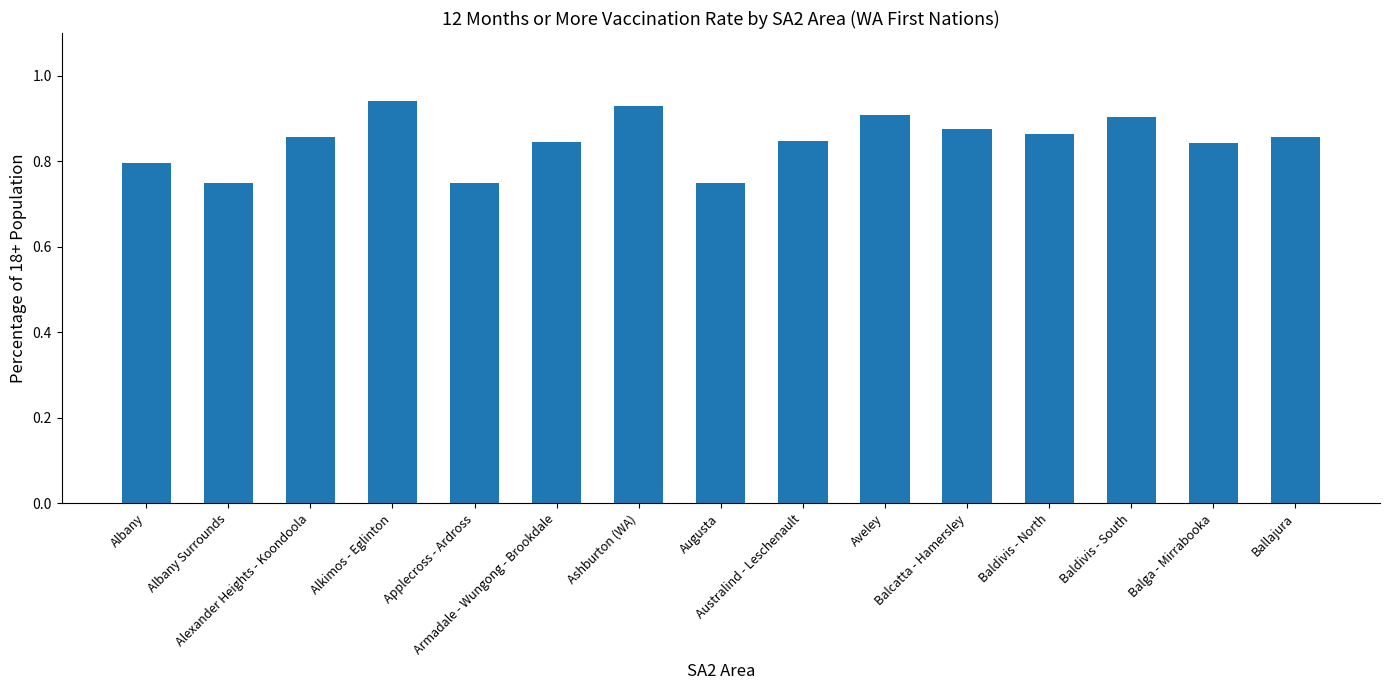

What is the sum of all values?

12.7